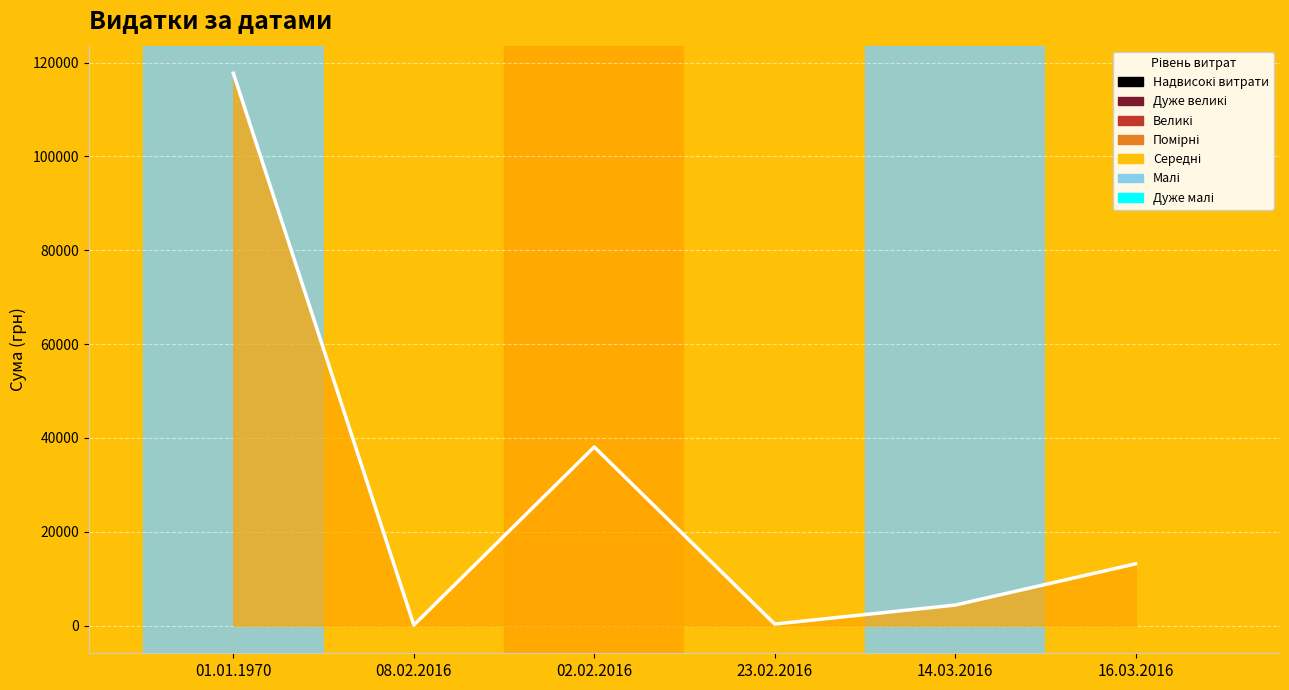

The value at 16.03.2016 is 22844.4. True or false?

False